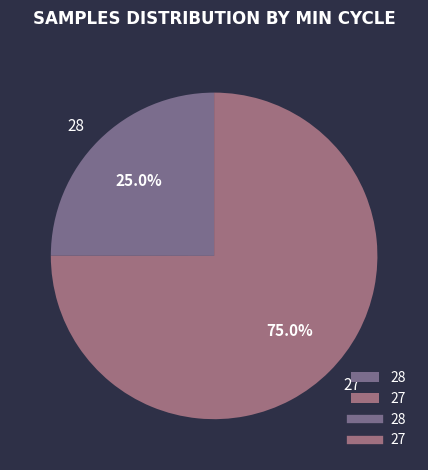

How many segments does this pie chart have?

2